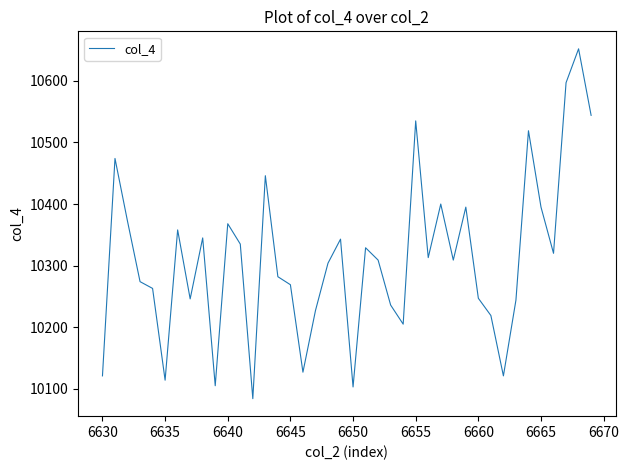

What is the minimum value shown in the chart?

10084